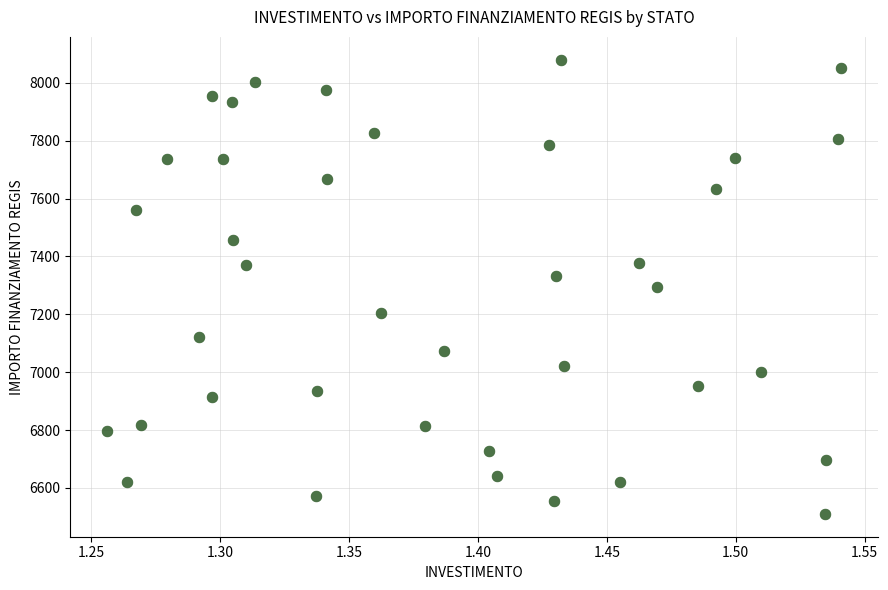

What is the range of X values (max minus min)?

0.3